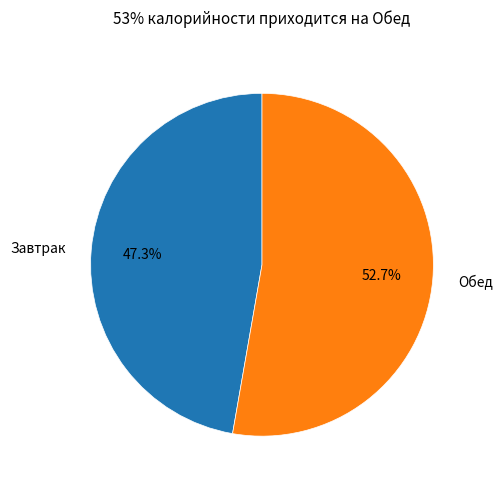

How much of the chart is everything except Завтрак?

52.7%